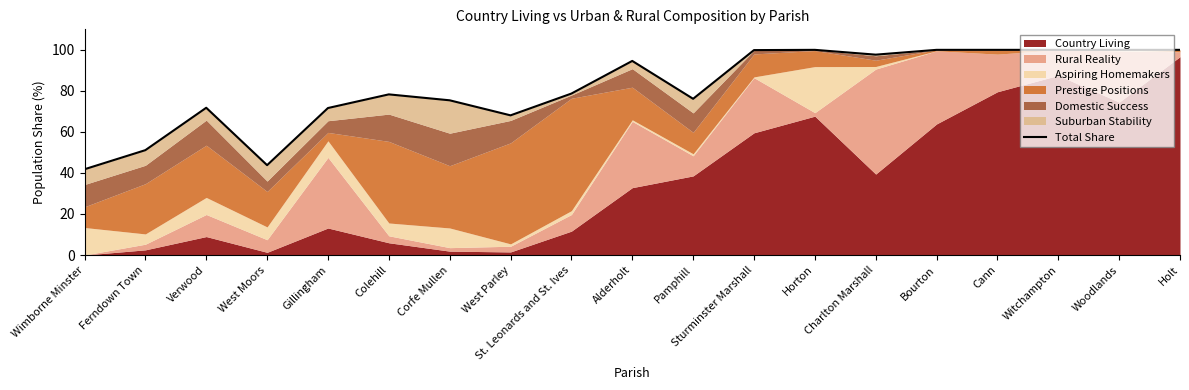

Rank the categories by value from lowest to highest.

Wimborne Minster, West Moors, Ferndown Town, West Parley, Gillingham, Verwood, Corfe Mullen, Pamphill, Colehill, St. Leonards and St. Ives, Alderholt, Charlton Marshall, Sturminster Marshall, Horton, Cann, Holt, Bourton, Woodlands, Witchampton